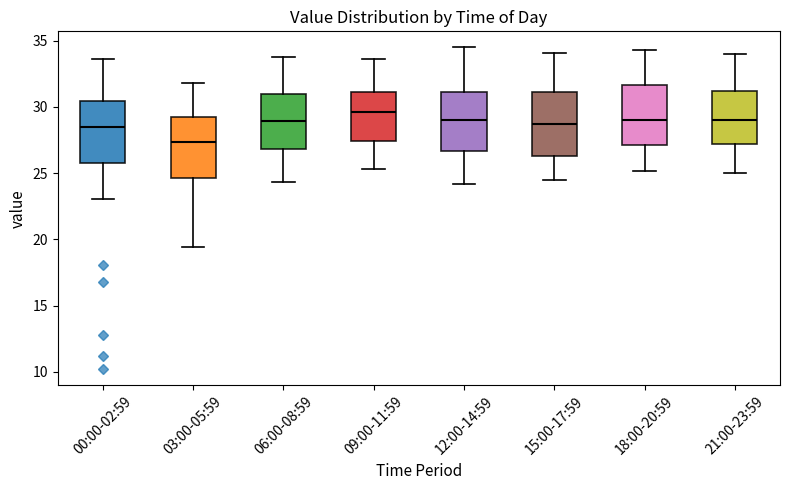

Reading left to right, read every box against the y-axis: the position of its median line, the range the box covers, and the ends of its whiskers. The values are not printed on the chart, so give them approximately, as read against the axis.

00:00-02:59: median 28.5, box 26.0 to 30.5, whiskers 23.0 to 33.5
03:00-05:59: median 27.5, box 24.5 to 29.5, whiskers 19.5 to 32.0
06:00-08:59: median 29.0, box 27.0 to 31.0, whiskers 24.5 to 34.0
09:00-11:59: median 29.5, box 27.5 to 31.0, whiskers 25.5 to 33.5
12:00-14:59: median 29.0, box 26.5 to 31.0, whiskers 24.0 to 34.5
15:00-17:59: median 29.0, box 26.5 to 31.0, whiskers 24.5 to 34.0
18:00-20:59: median 29.0, box 27.0 to 31.5, whiskers 25.0 to 34.5
21:00-23:59: median 29.0, box 27.0 to 31.0, whiskers 25.0 to 34.0